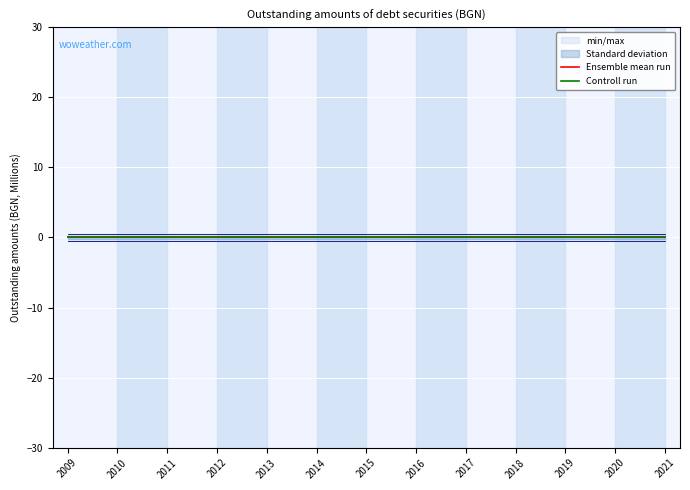

Reading right to left, what are all the values shown in this chart?

OBS_VALUE: 0.0	0.0	0.0	0.0	0.0	0.0	0.0	0.0	0.0	0.0	0.0	0.0	0.0
min_max_upper: 0.5	0.5	0.5	0.5	0.5	0.5	0.5	0.5	0.5	0.5	0.5	0.5	0.5
min_max_lower: -0.5	-0.5	-0.5	-0.5	-0.5	-0.5	-0.5	-0.5	-0.5	-0.5	-0.5	-0.5	-0.5
std_upper: 0.2	0.2	0.2	0.2	0.2	0.2	0.2	0.2	0.2	0.2	0.2	0.2	0.2
std_lower: -0.2	-0.2	-0.2	-0.2	-0.2	-0.2	-0.2	-0.2	-0.2	-0.2	-0.2	-0.2	-0.2